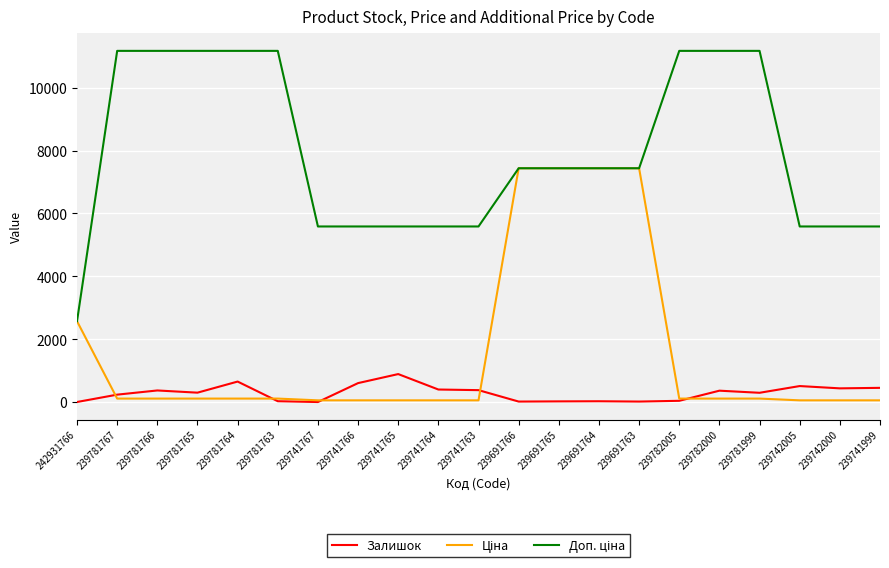

Is it true that Залишок equals 380.0 at 239741763?

True